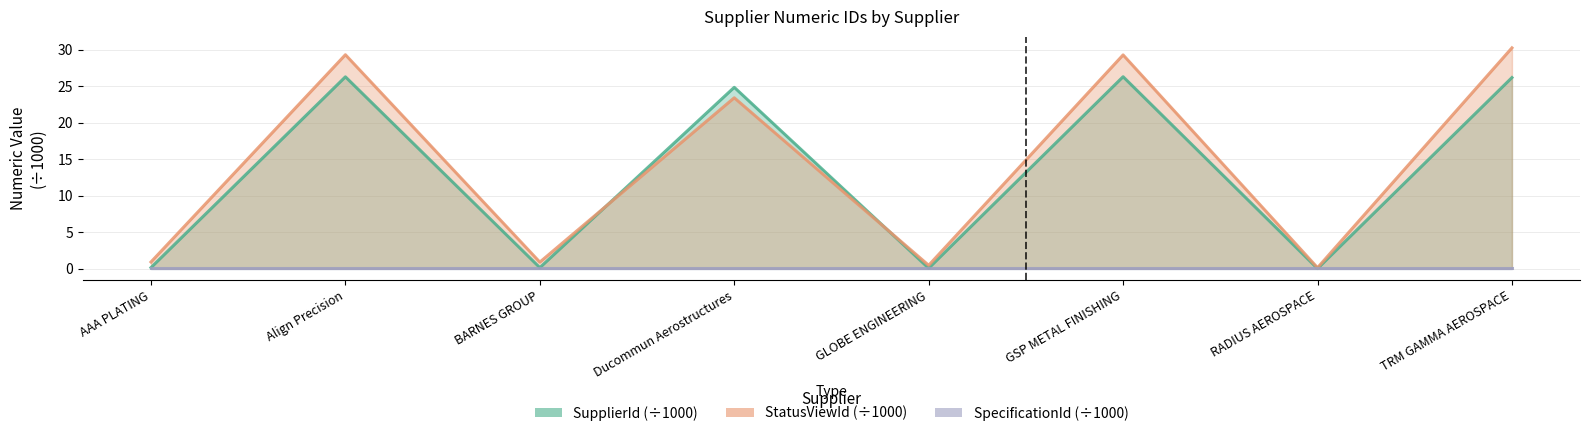

True or false: SupplierId (÷1000) and StatusViewId (÷1000) cross at least once.

True